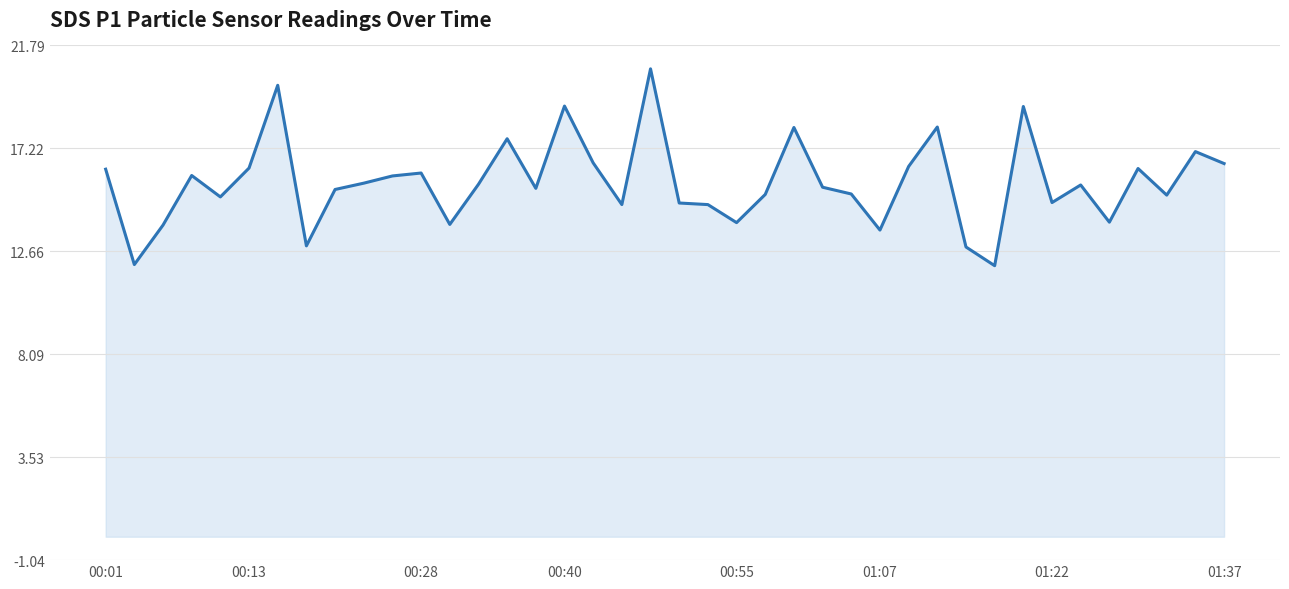

How many distinct data groups are displayed?

1